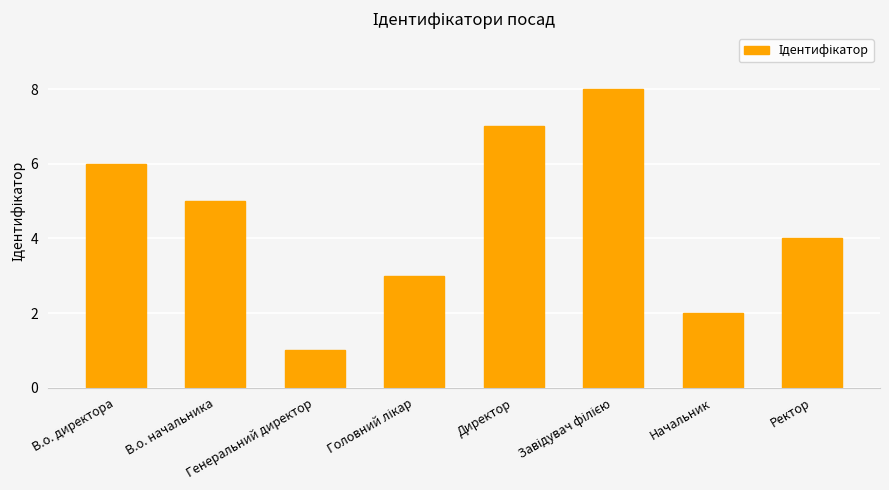

The value at В.о. директора is 3. True or false?

False